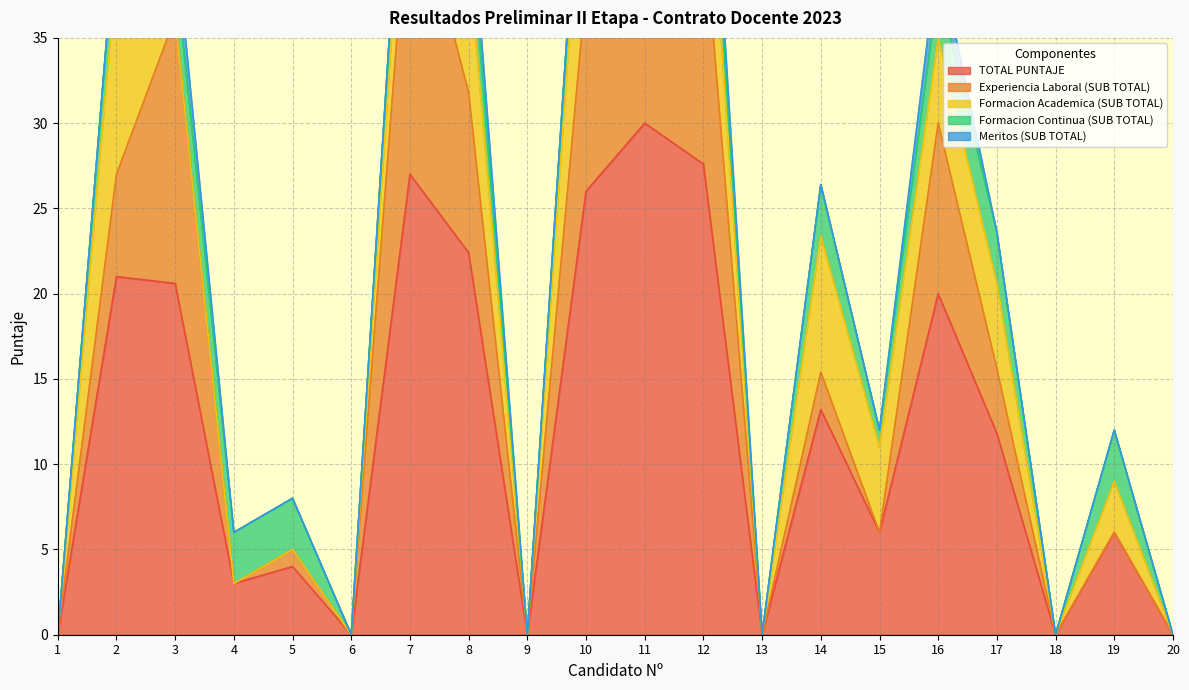

At which label is Formacion Continua (SUB TOTAL) closest to 1?

15